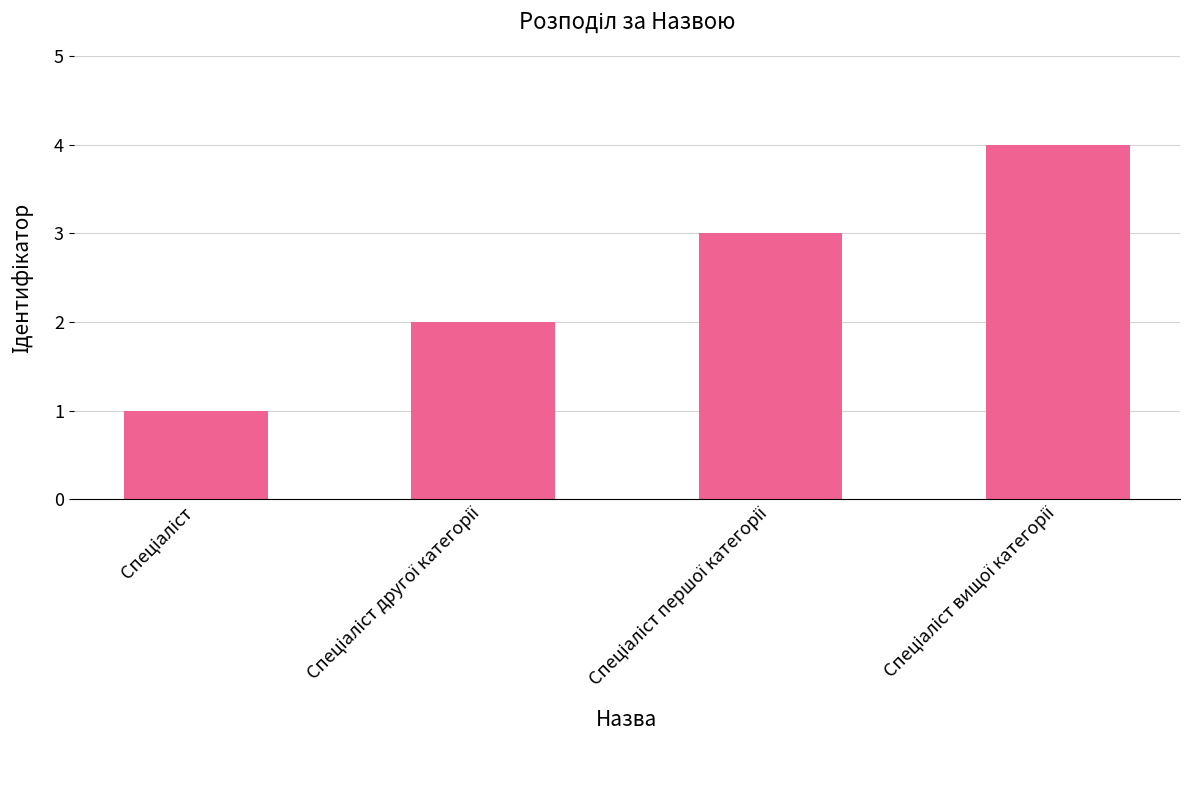

What is the maximum value shown in the chart?

4